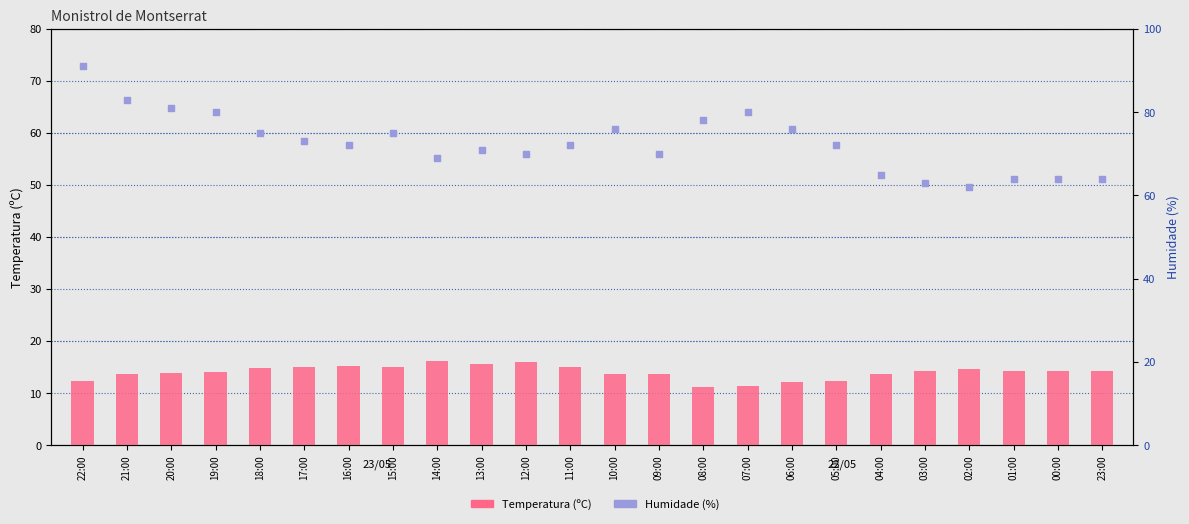

Which series has the largest total across all categories?

Humidade (%)